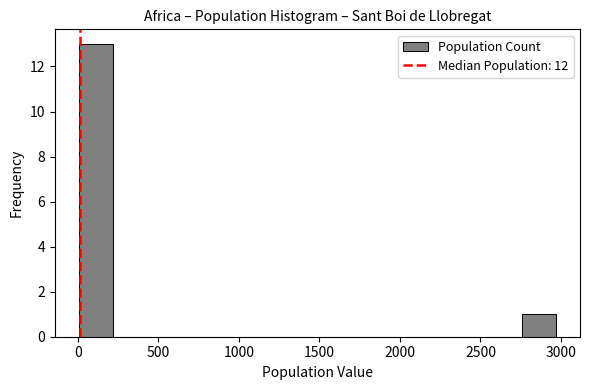

What is the height of the bar covering 2750 to 2950 on the x-axis? Neither the bar edges nor the heights are printed on the chart, so give them approximately, as read against the axes.

1